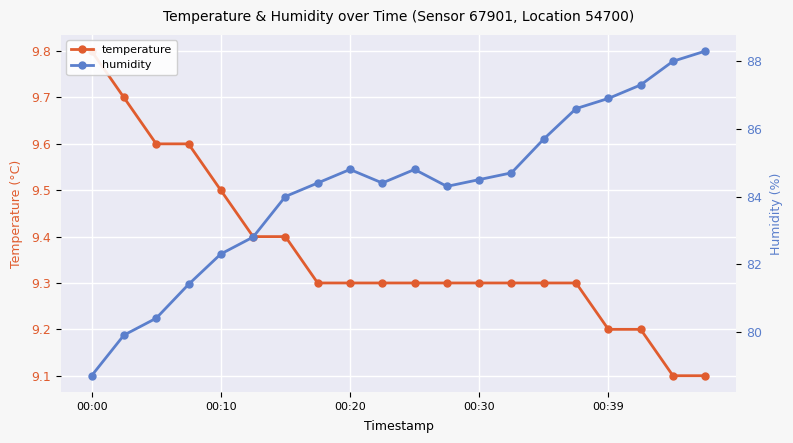

What is the difference between the humidity values at 5 and 12?

1.7